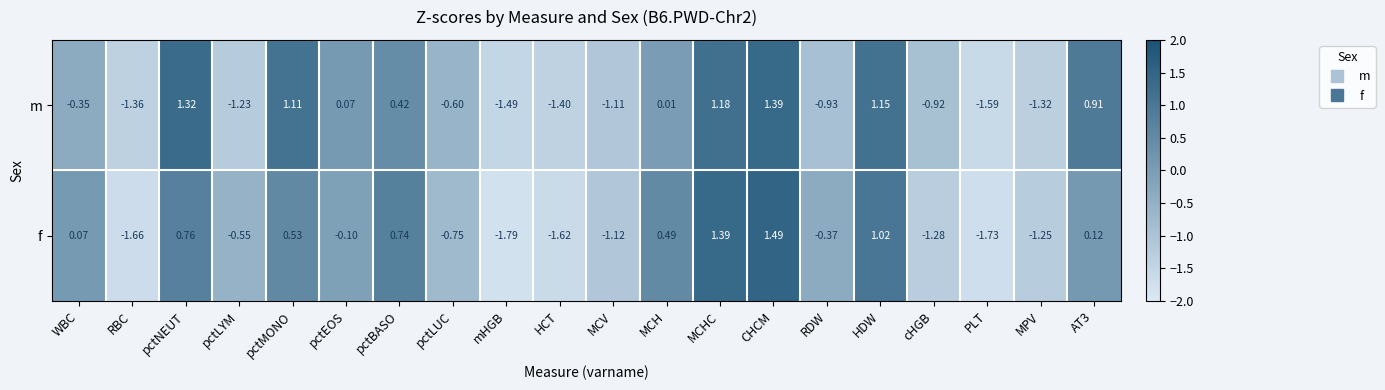

Which series has the largest total across all categories?

m